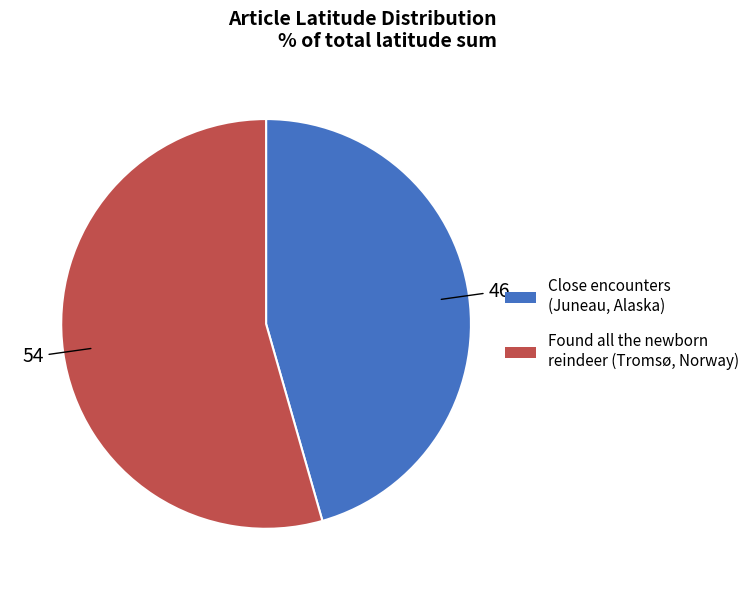

Rank the categories by value from highest to lowest.

Found all the newborn reindeer (Tromsø, Norway), Close encounters (Juneau, Alaska)